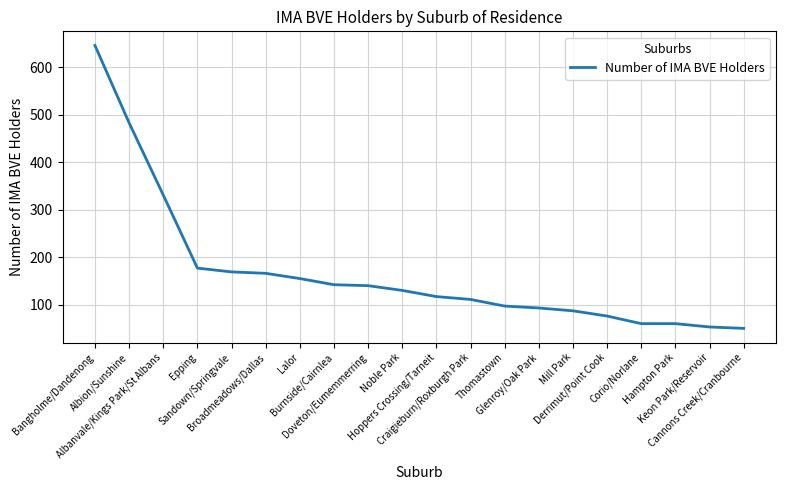

What is the difference between the maximum and minimum values?

596